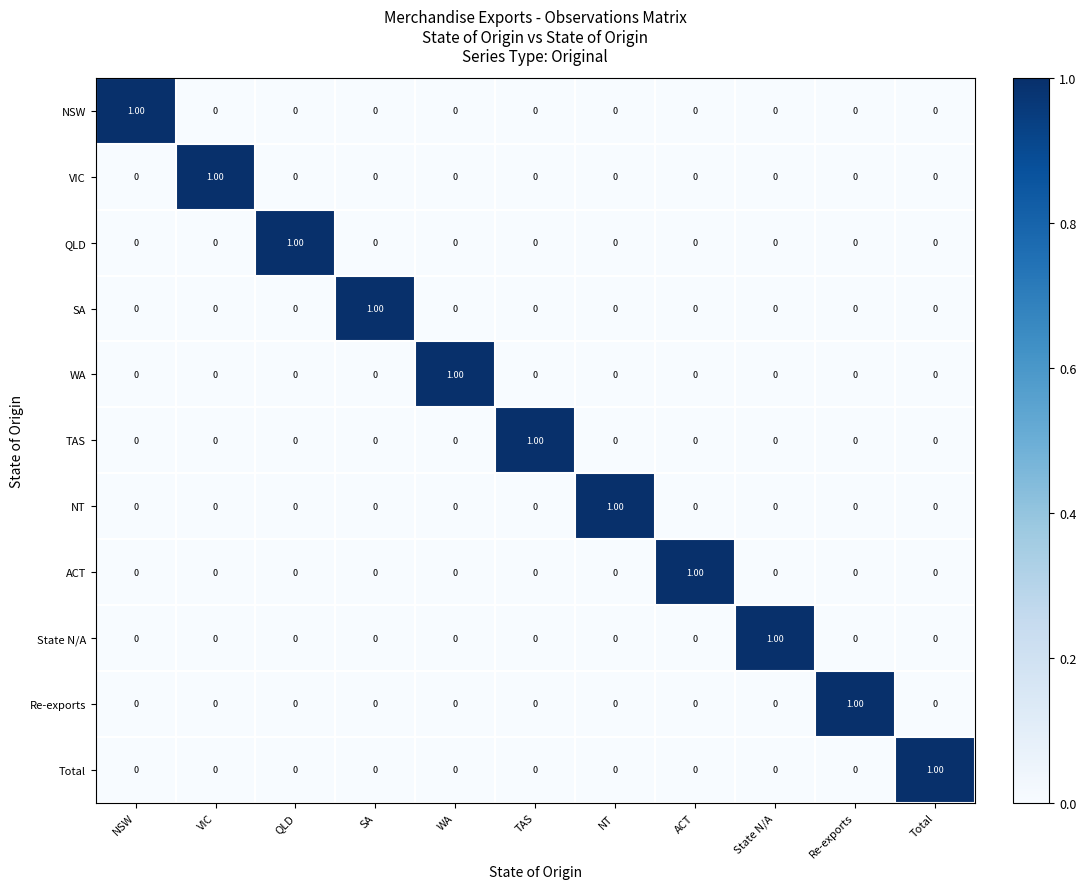

At how many categories does at least one series exceed 0?

11